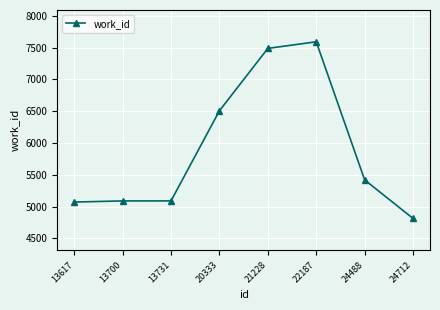

Count the number of categories in the chart.

8